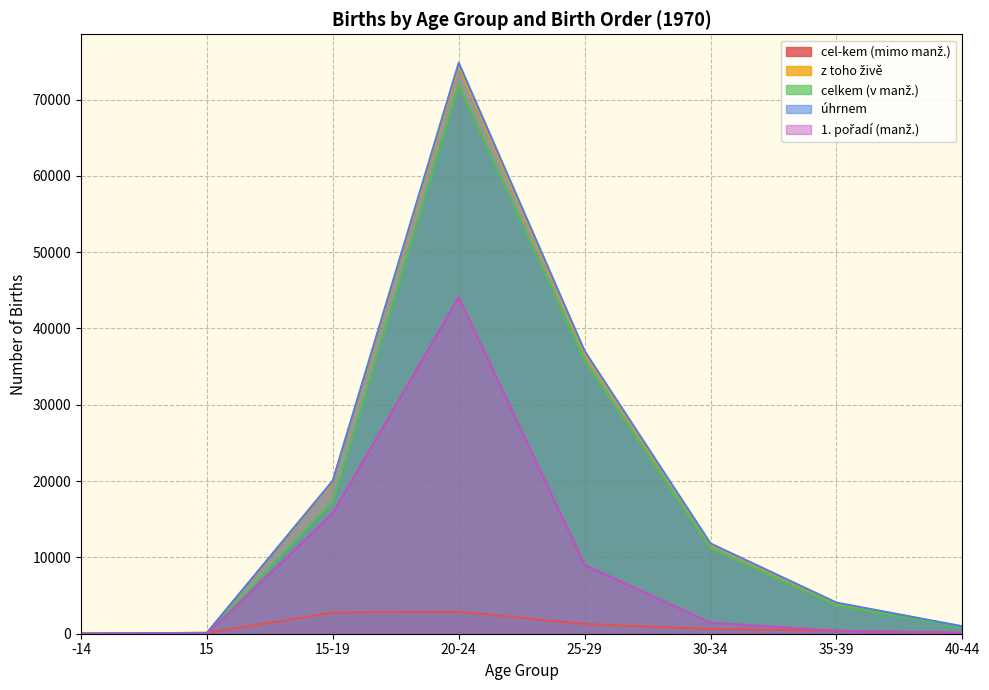

True or false: celkem (v manž.) and úhrnem intersect in this chart.

False